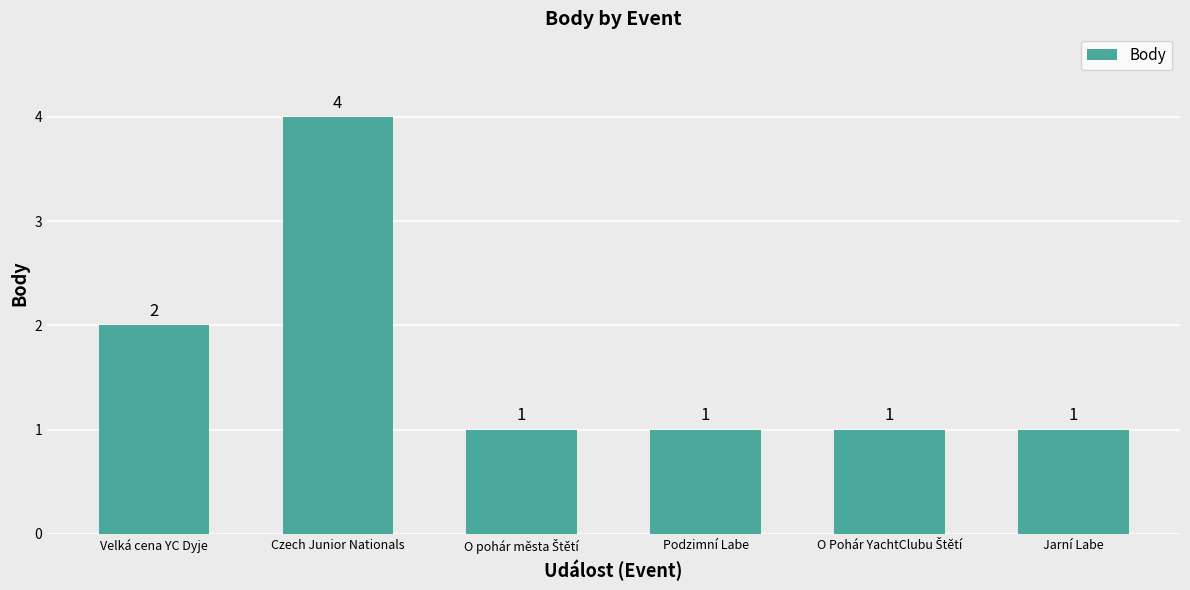

What is the change in value from Velká cena YC Dyje to Jarní Labe?

-1